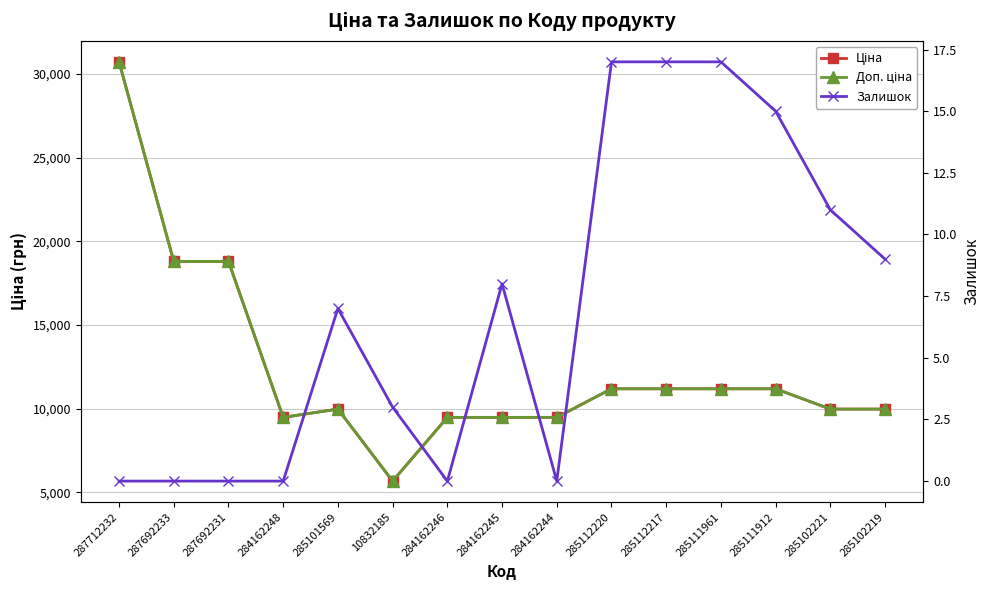

At which label does Ціна reach its minimum?

10832185